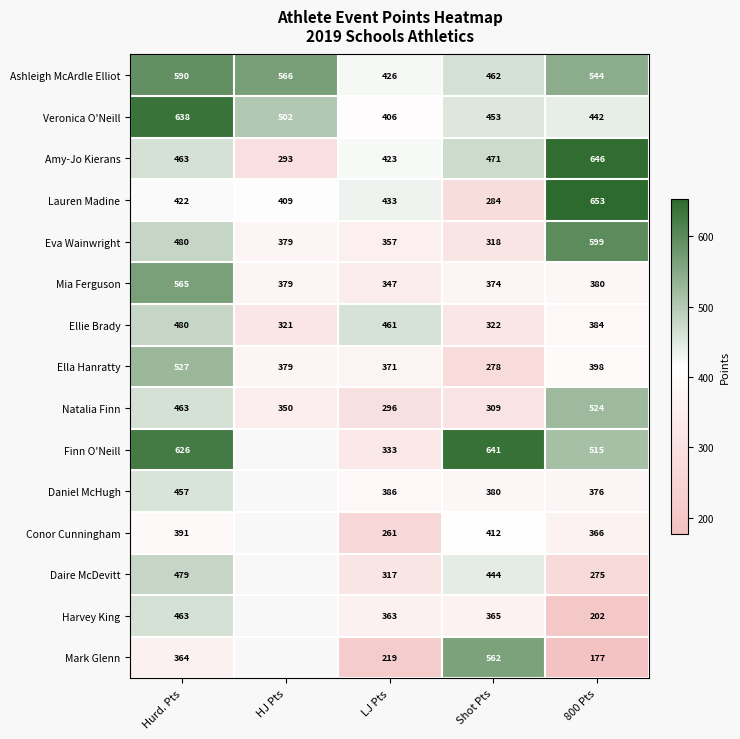

What is the total value across all series at LJ Pts?

5399